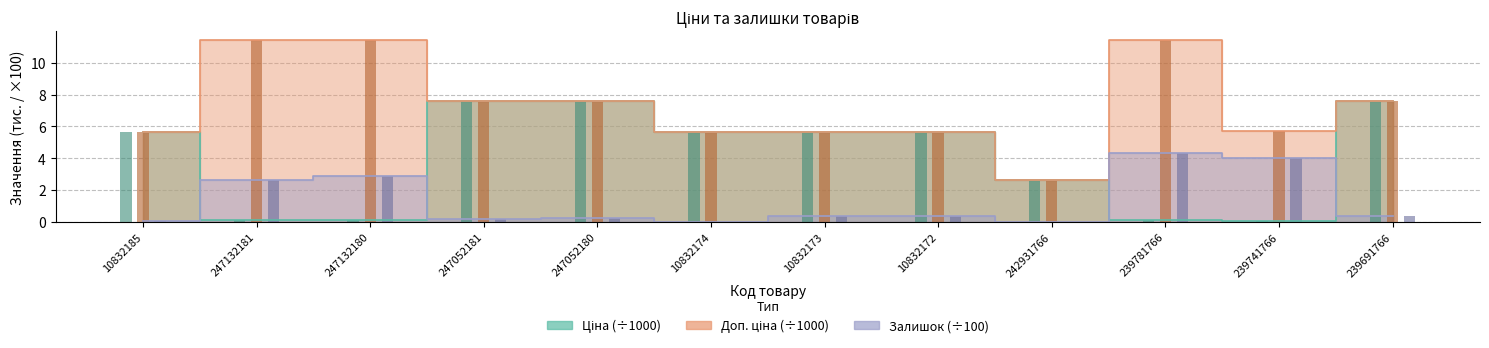

What is the sum of all Ціна values?

48.5